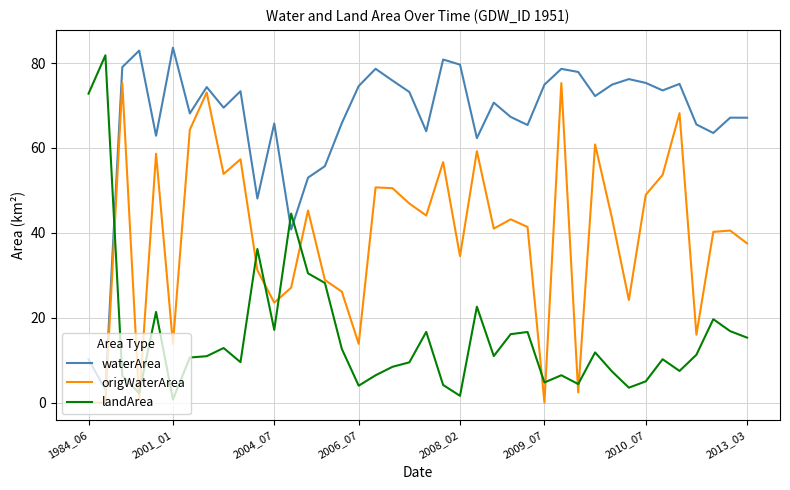

List the series in order of their overall mean, lowest first.

landArea, origWaterArea, waterArea